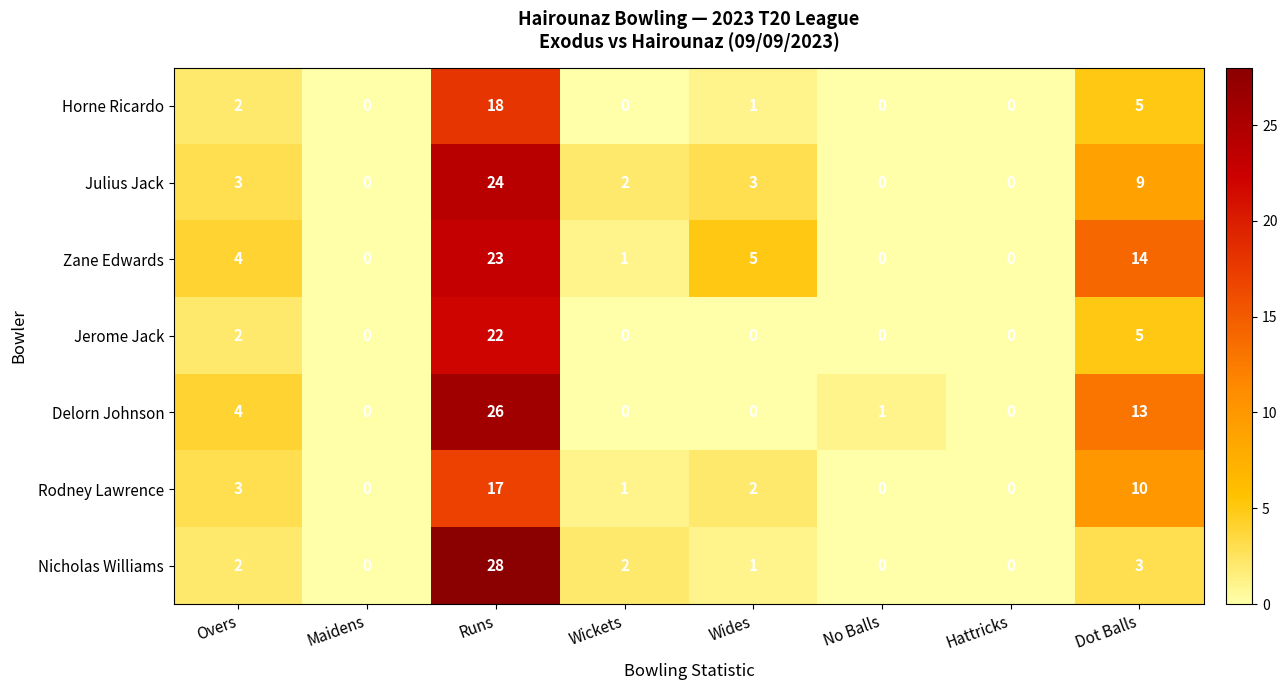

What is the sum of all Horne Ricardo values?

26